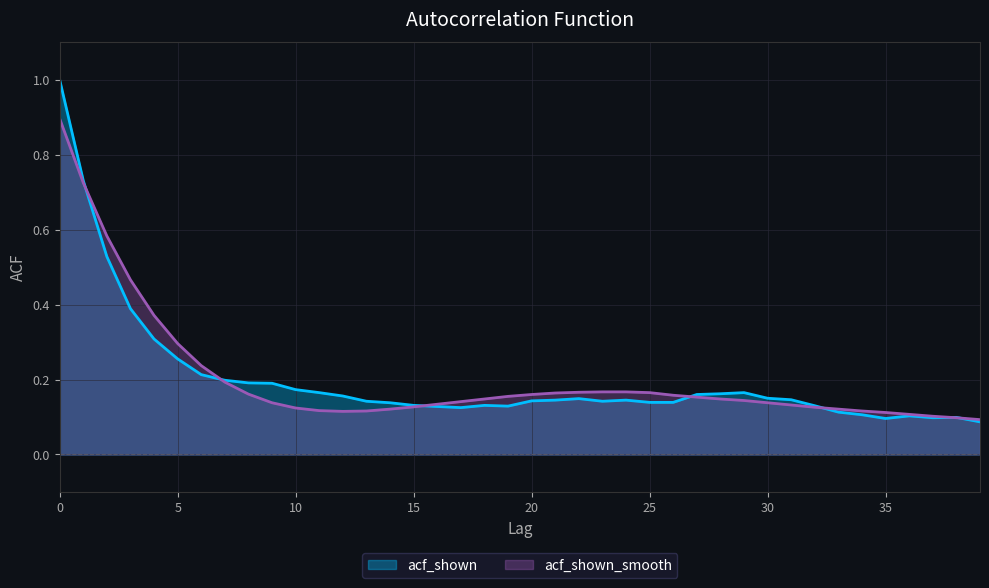

Reading left to right, what are all the values shown in this chart?

acf_shown: 0=1.0	1=0.7	2=0.5	3=0.4	4=0.3	5=0.3	6=0.2	7=0.2	8=0.2	9=0.2	10=0.2	11=0.2	12=0.2	13=0.1	14=0.1	15=0.1	16=0.1	17=0.1	18=0.1	19=0.1	20=0.1	21=0.1	22=0.1	23=0.1	24=0.1	25=0.1	26=0.1	27=0.2	28=0.2	29=0.2	30=0.1	31=0.1	32=0.1	33=0.1	34=0.1	35=0.1	36=0.1	37=0.1	38=0.1	39=0.1
acf_shown_smooth: 0=0.9	1=0.7	2=0.6	3=0.5	4=0.4	5=0.3	6=0.2	7=0.2	8=0.2	9=0.1	10=0.1	11=0.1	12=0.1	13=0.1	14=0.1	15=0.1	16=0.1	17=0.1	18=0.1	19=0.2	20=0.2	21=0.2	22=0.2	23=0.2	24=0.2	25=0.2	26=0.2	27=0.2	28=0.1	29=0.1	30=0.1	31=0.1	32=0.1	33=0.1	34=0.1	35=0.1	36=0.1	37=0.1	38=0.1	39=0.1